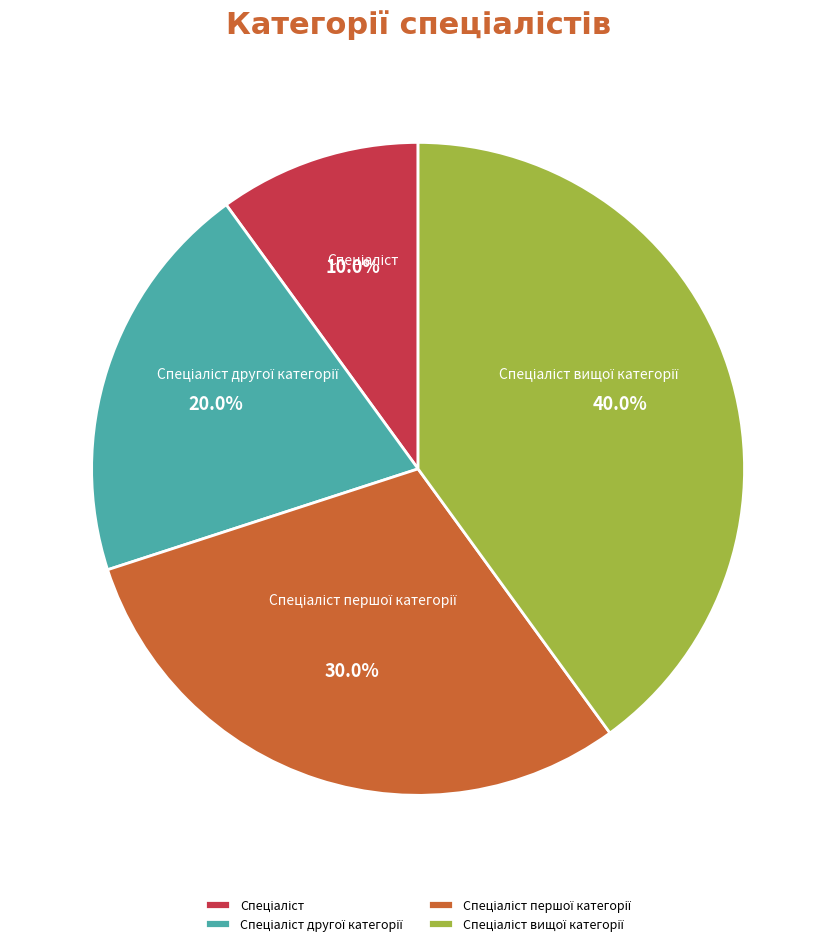

Does any single category account for the majority?

No